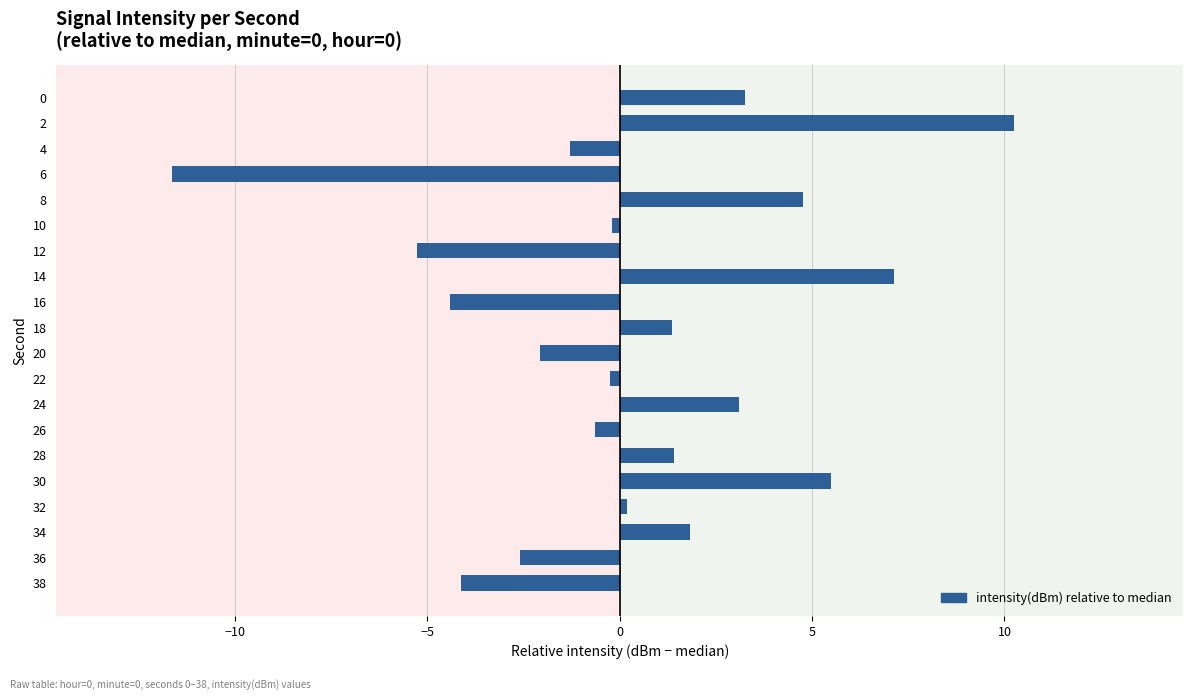

What is the difference between the values at 8 and 16?

9.2